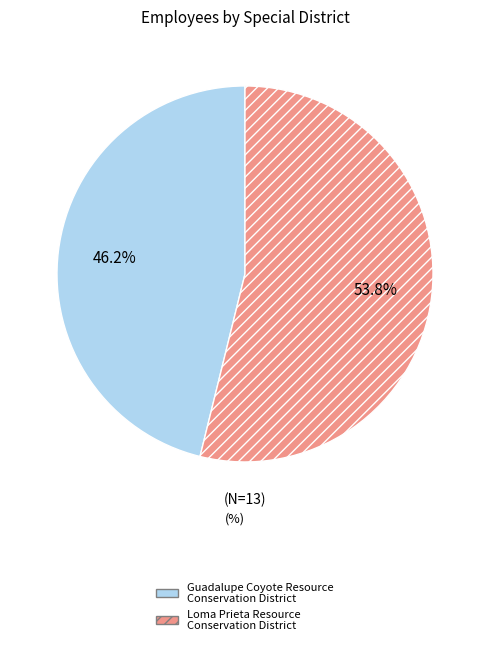

What is the largest slice in the pie chart?

Loma Prieta Resource Conservation District